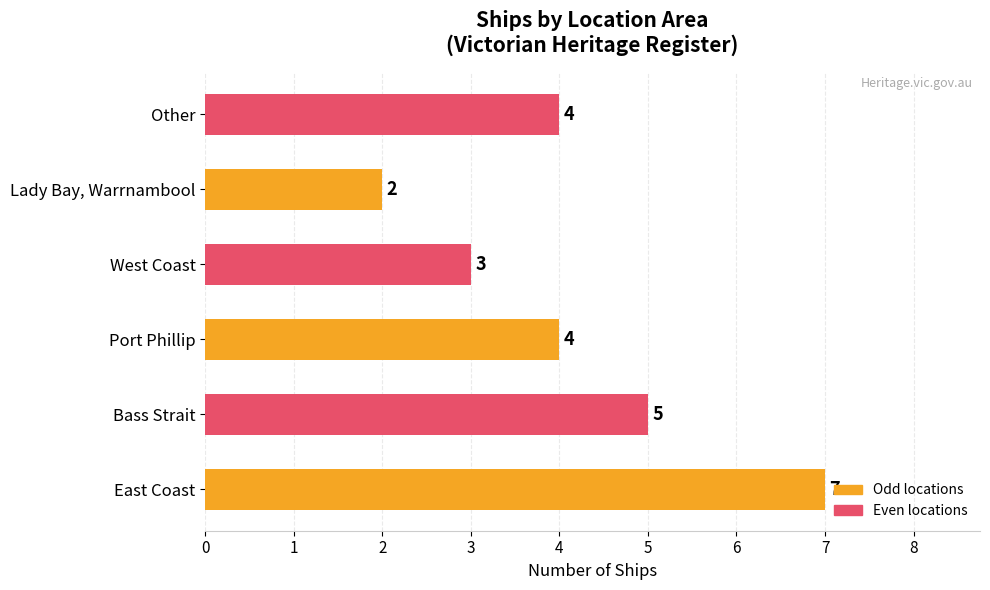

Reading bottom to top, list all the values displayed in this chart.

7	5	4	3	2	4